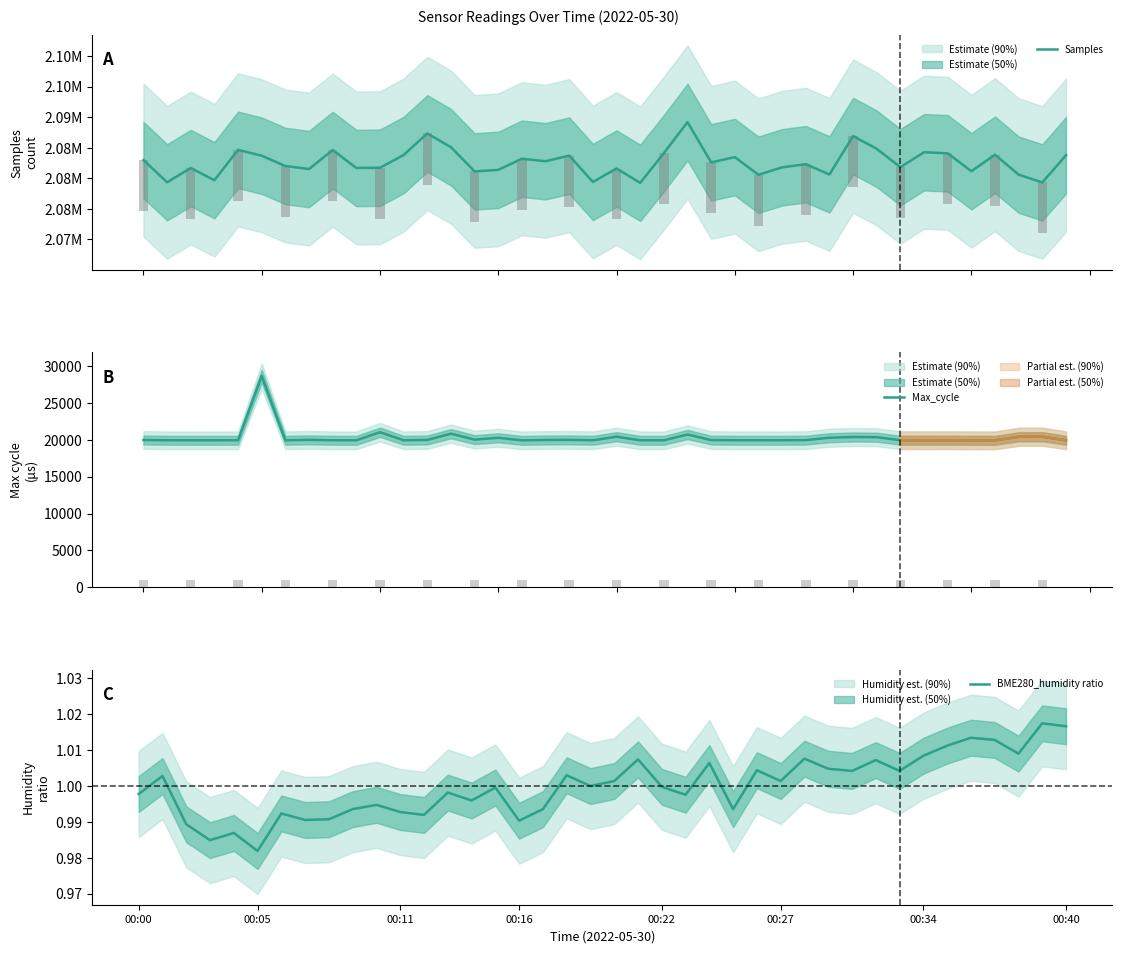

Where does the Max_cycle series first go above 19940?

00:00